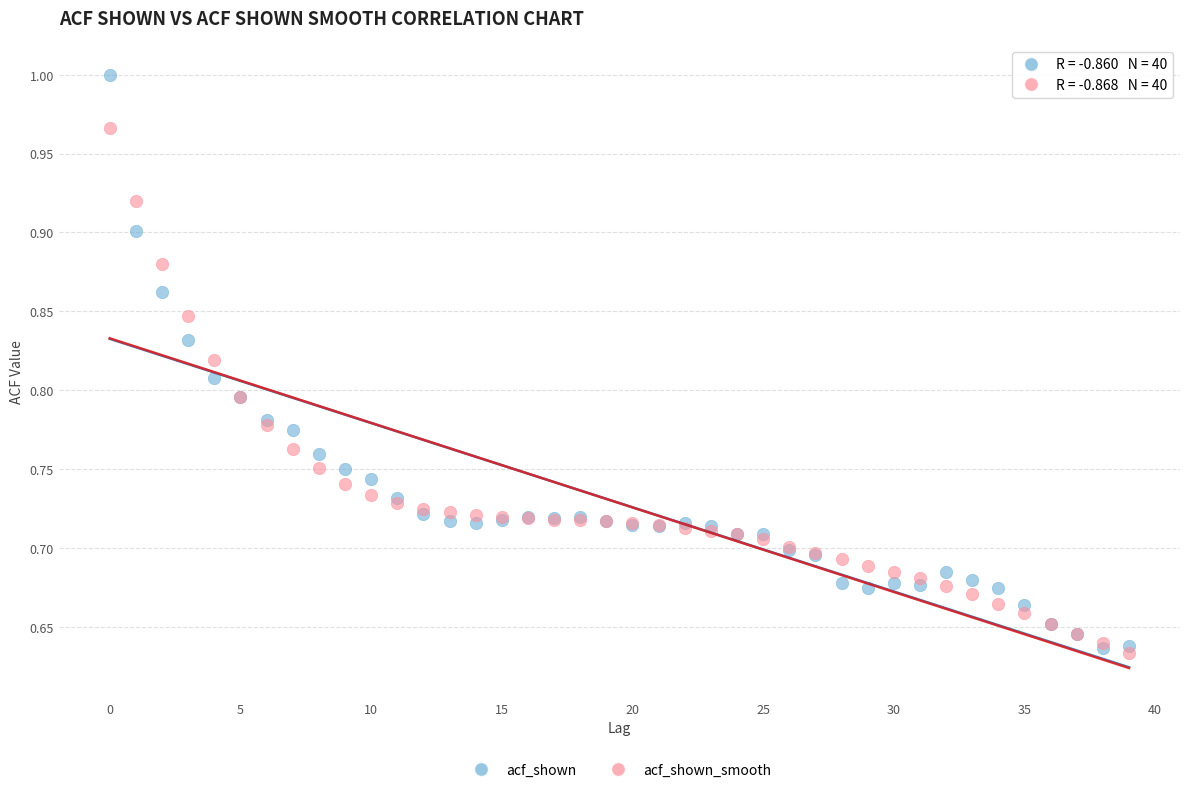

Which series contains the highest Y value?

acf_shown